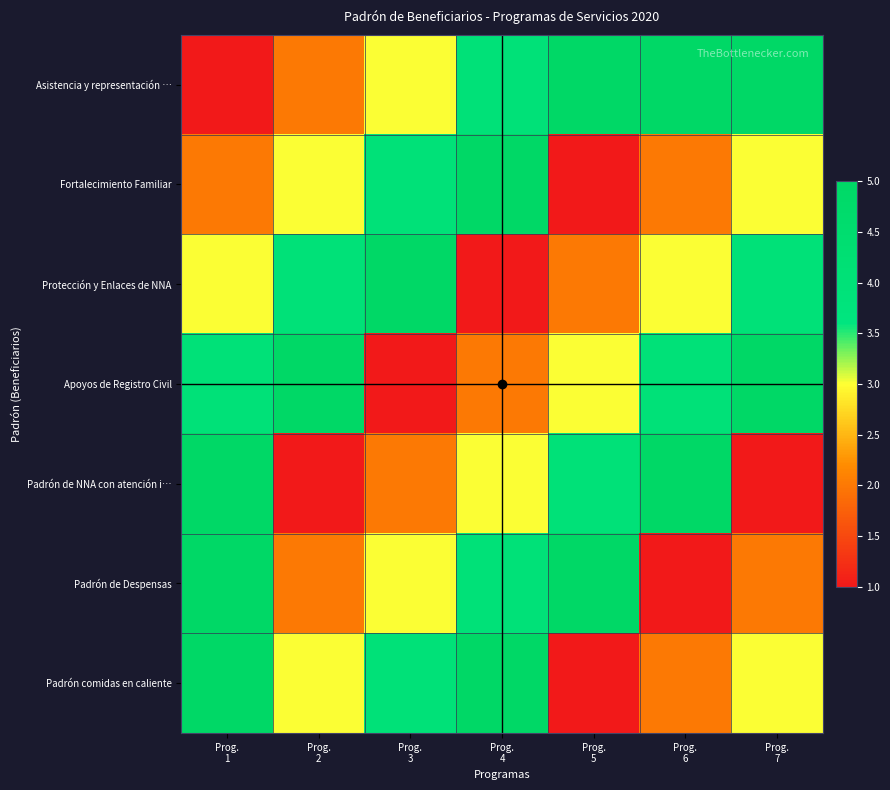

What is the difference between the highest and lowest values at Prog.
1?

4